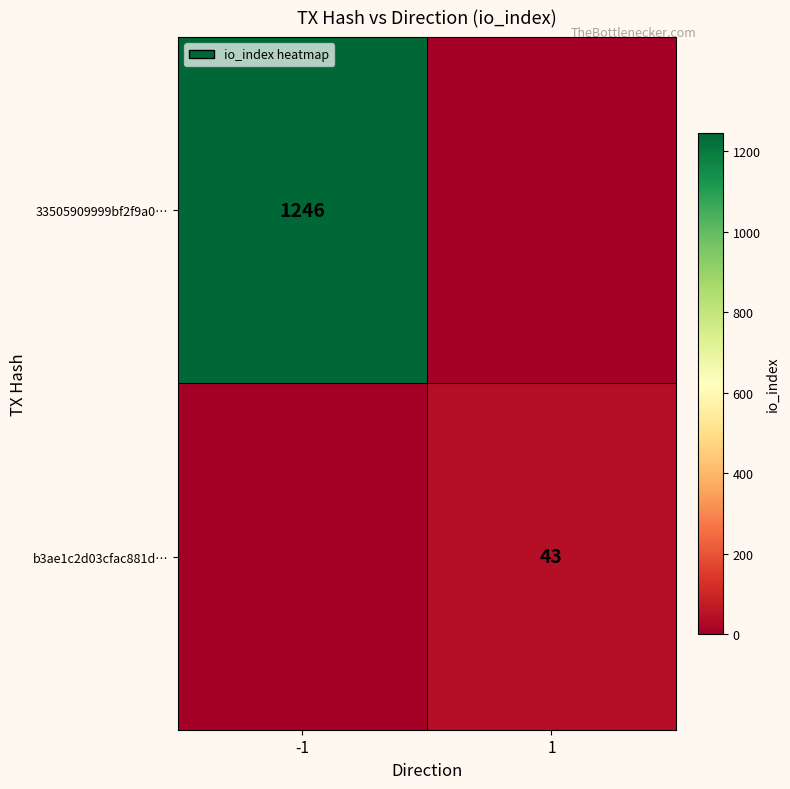

Is it true that b3ae1c2d03cfac881d… equals 43 at 1?

True